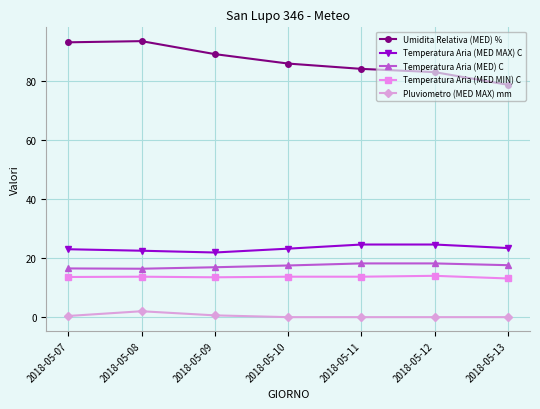

What is the value of the Pluviometro (MED MAX) mm point at the 1st from the left?

0.4